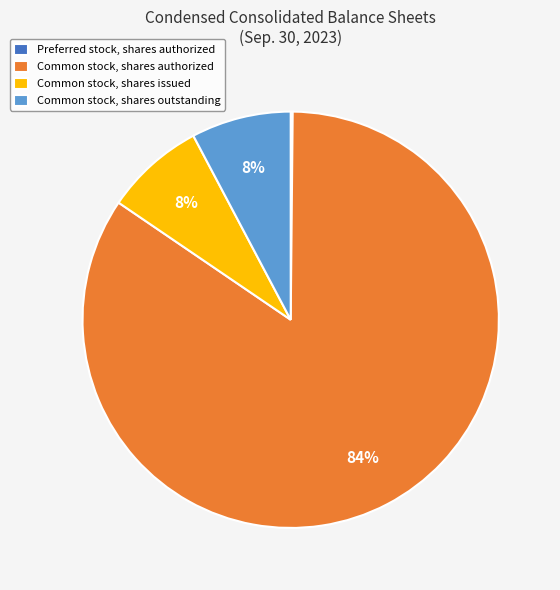

Is it true that Common stock, shares outstanding is 8% of the pie?

True